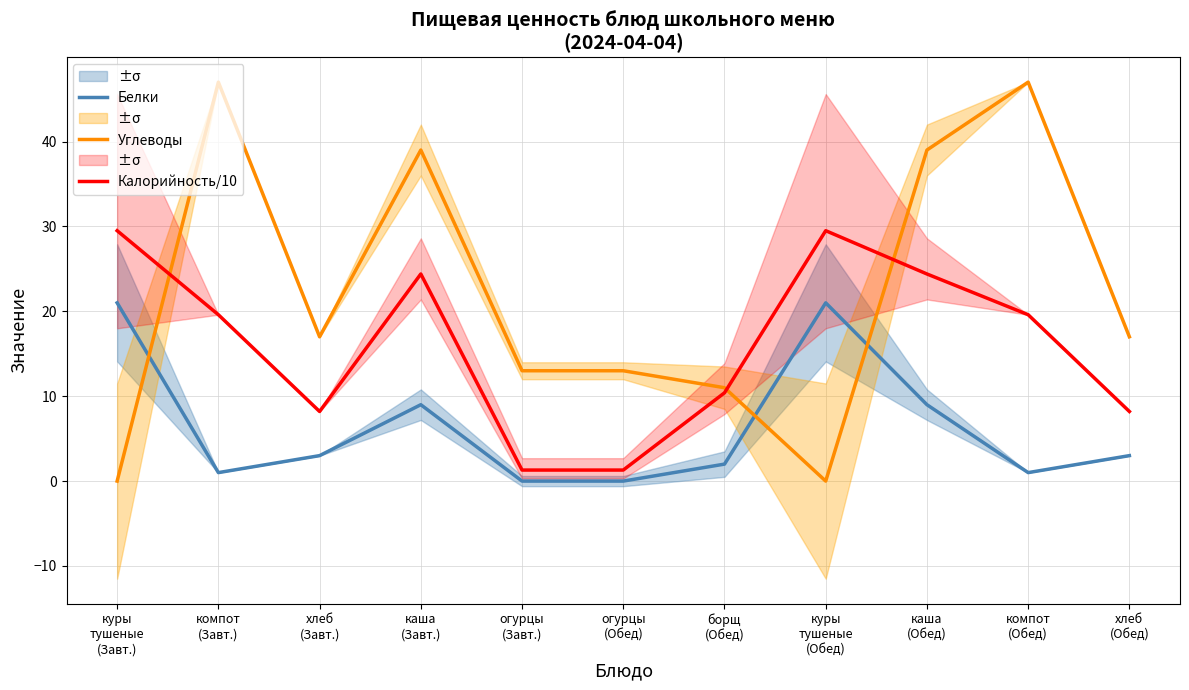

What is the difference between the Калорийность/10 values at каша
(Обед) and куры
тушеные
(Завт.)?

5.1